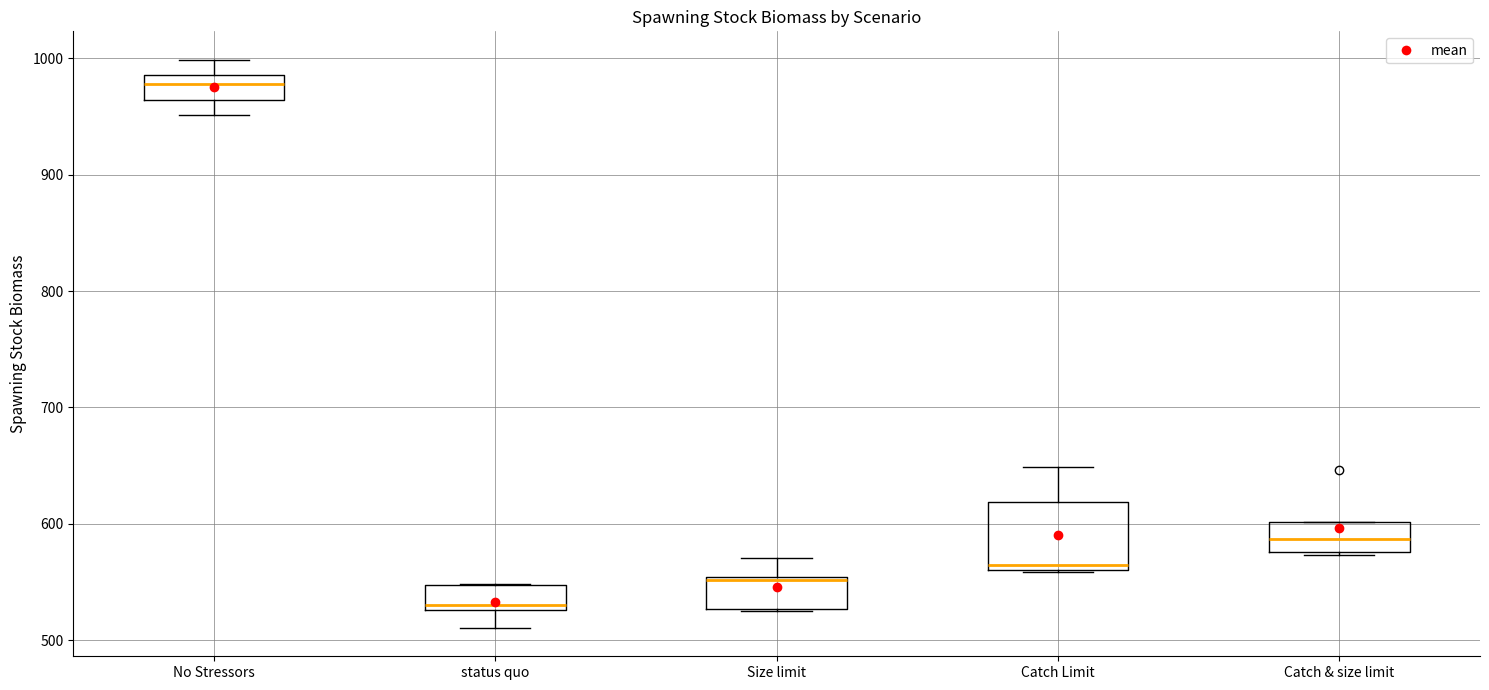

Reading left to right, read every box against the y-axis: the position of its median line, the range the box covers, and the ends of its whiskers. The values are not printed on the chart, so give them approximately, as read against the axis.

No Stressors: median 980, box 960 to 990, whiskers 950 to 1000
status quo: median 530 (just above the box's lower edge), box 530 to 550, whiskers 510 to 550
Size limit: median 550, box 530 to 550, whiskers 520 to 570
Catch Limit: median 560 (just above the box's lower edge), box 560 to 620, whiskers 560 to 650
Catch & size limit: median 590, box 580 to 600, whiskers 570 to 600